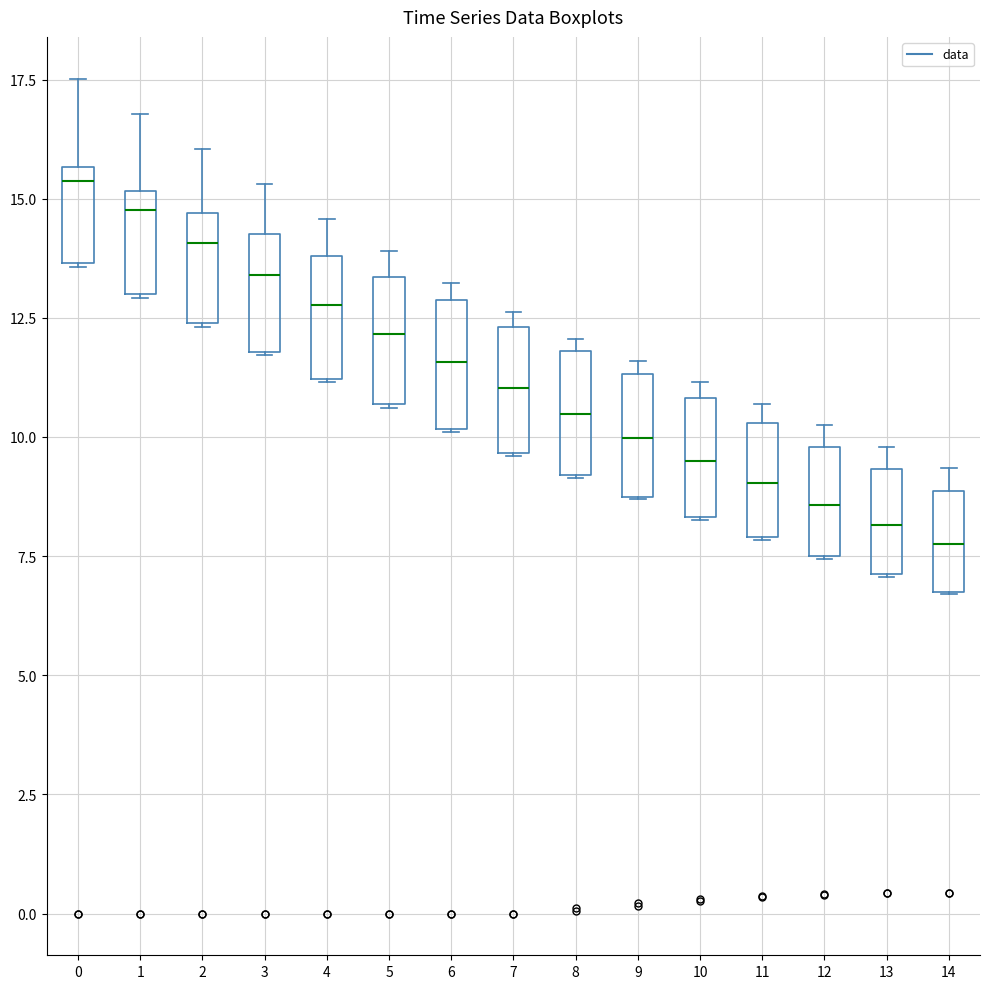

Which box has the highest median line?

0